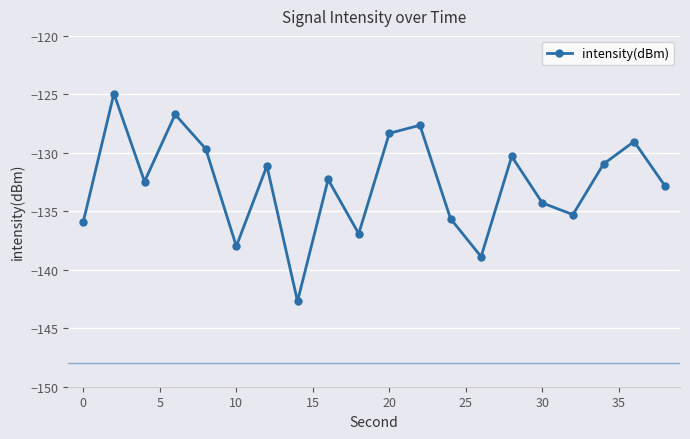

What is the sum of all values?

-2653.8